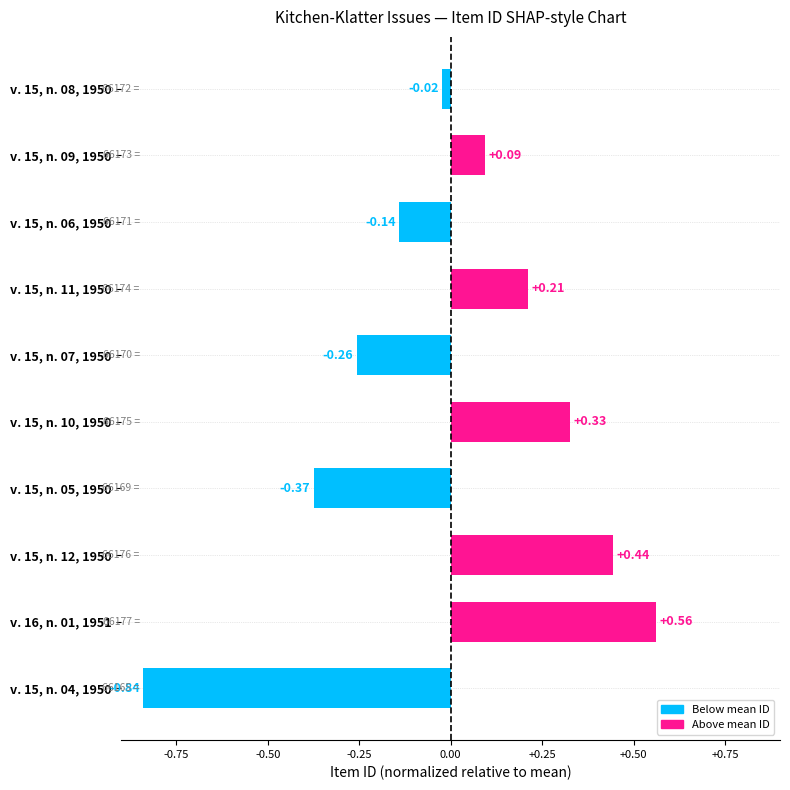

What is the change in value from v. 15, n. 05, 1950 to v. 15, n. 08, 1950?

+0.3